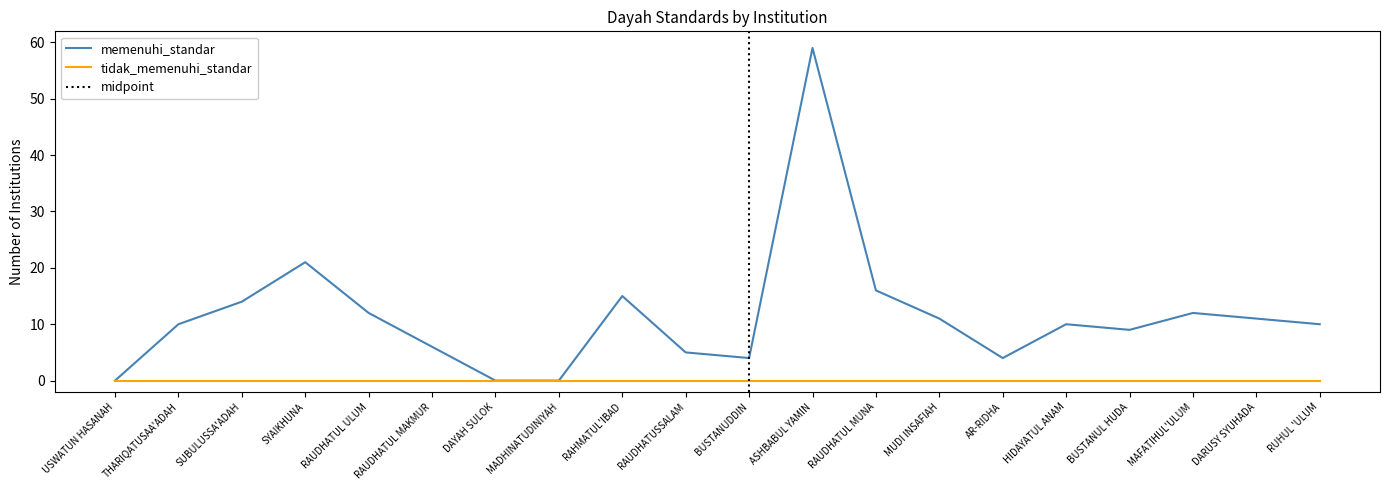

Rank the categories by value from highest to lowest.

ASHBABUL YAMIN, SYAIKHUNA, RAUDHATUL MUNA, RAHMATUL'IBAD, SUBULUSSA'ADAH, RAUDHATUL ULUM, MAFATIHUL'ULUM, MUDI INSAFIAH, DARUSY SYUHADA, THARIQATUSAA'ADAH, HIDAYATUL ANAM, RUHUL 'ULUM, BUSTANUL HUDA, RAUDHATUL MAKMUR, RAUDHATUSSALAM, BUSTANUDDIN, AR-RIDHA, USWATUN HASANAH, DAYAH SULOK, MADHINATUDINIYAH